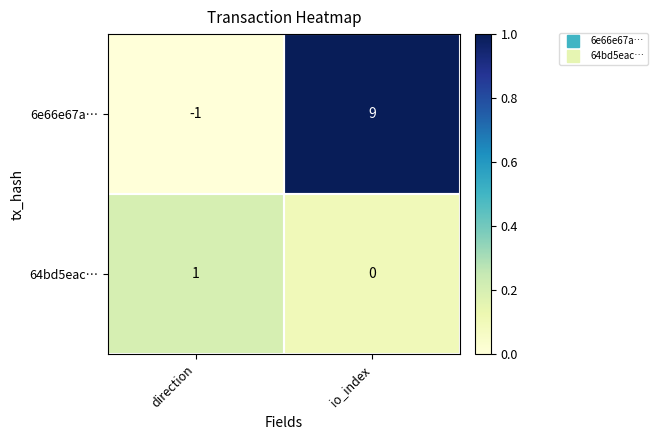

Rank the series by their average value, from highest to lowest.

6e66e67a…, 64bd5eac…